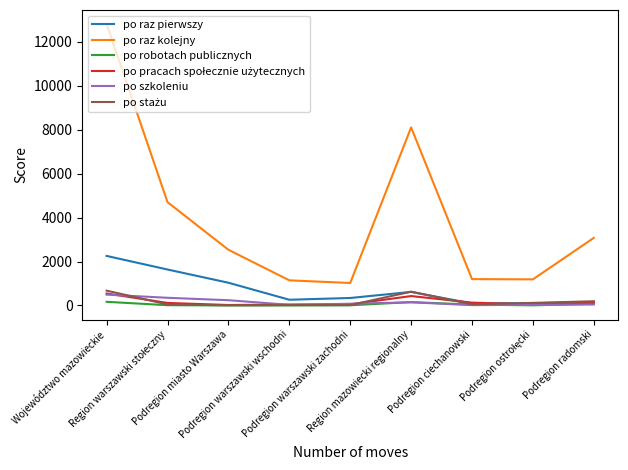

The value of po raz pierwszy at Podregion miasto Warszawa is 1035. True or false?

True